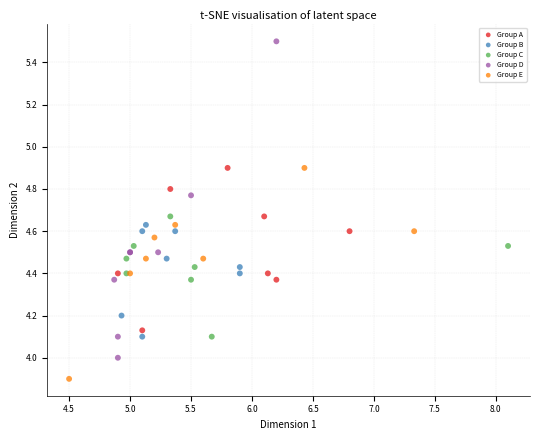

Which series has the widest spread of Y values?

Group D